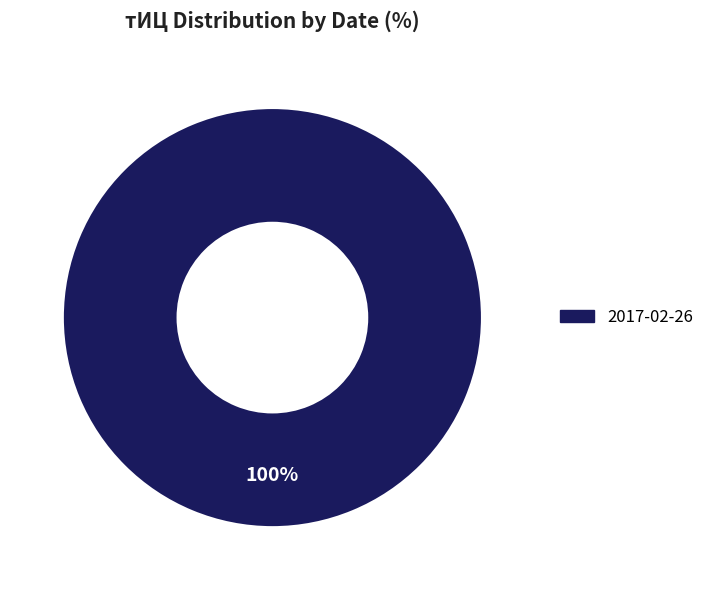

Is there a majority slice in this chart?

Yes